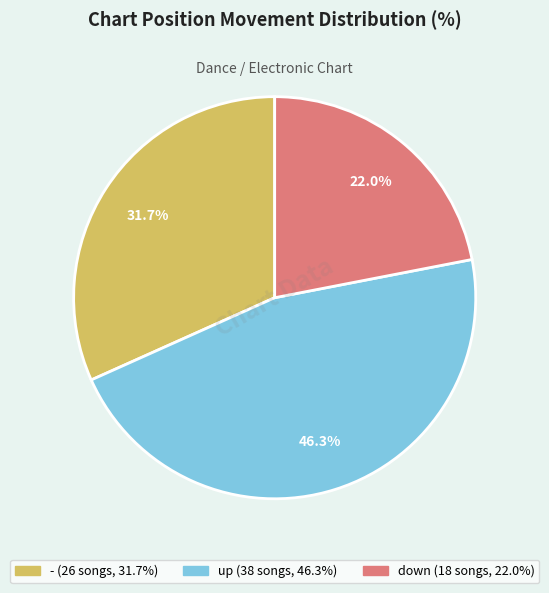

Which category has the smallest portion of the pie?

down